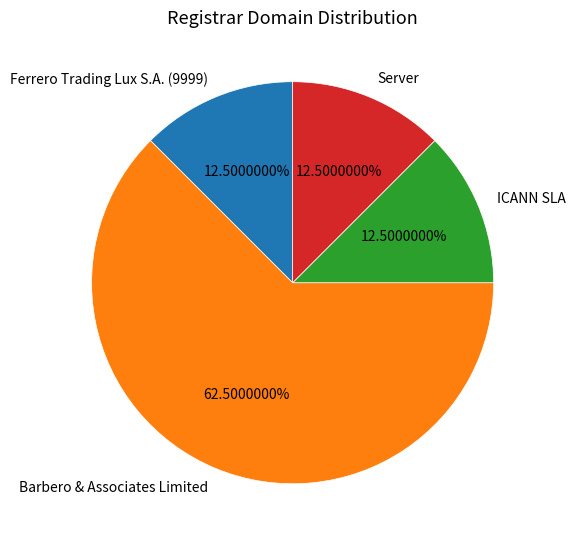

Which slice is the largest?

Barbero & Associates Limited